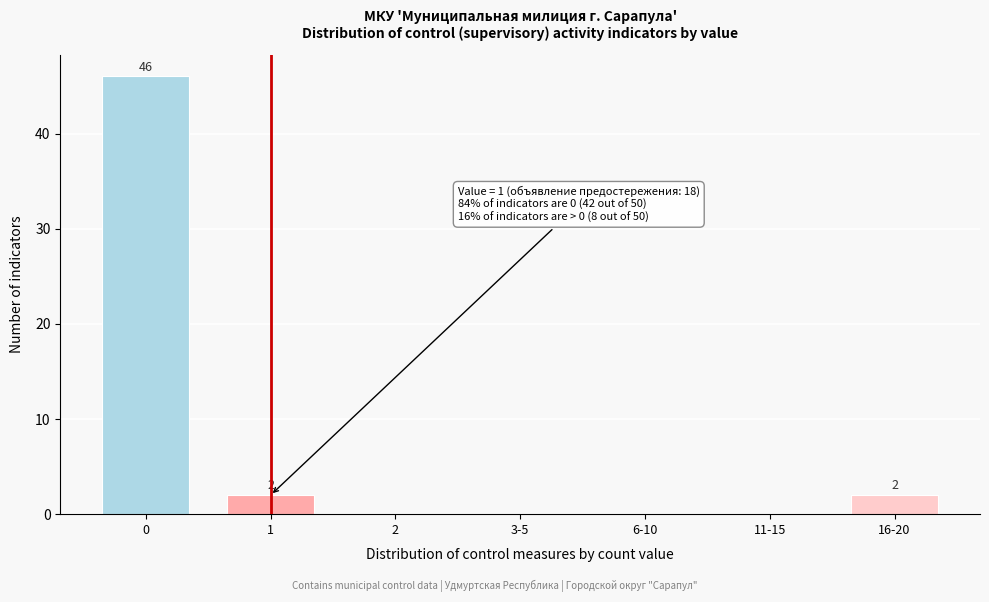

Reading left to right, transcribe all the data shown in this chart.

0=46	1=2	2=0	3-5=0	6-10=0	11-15=0	16-20=2